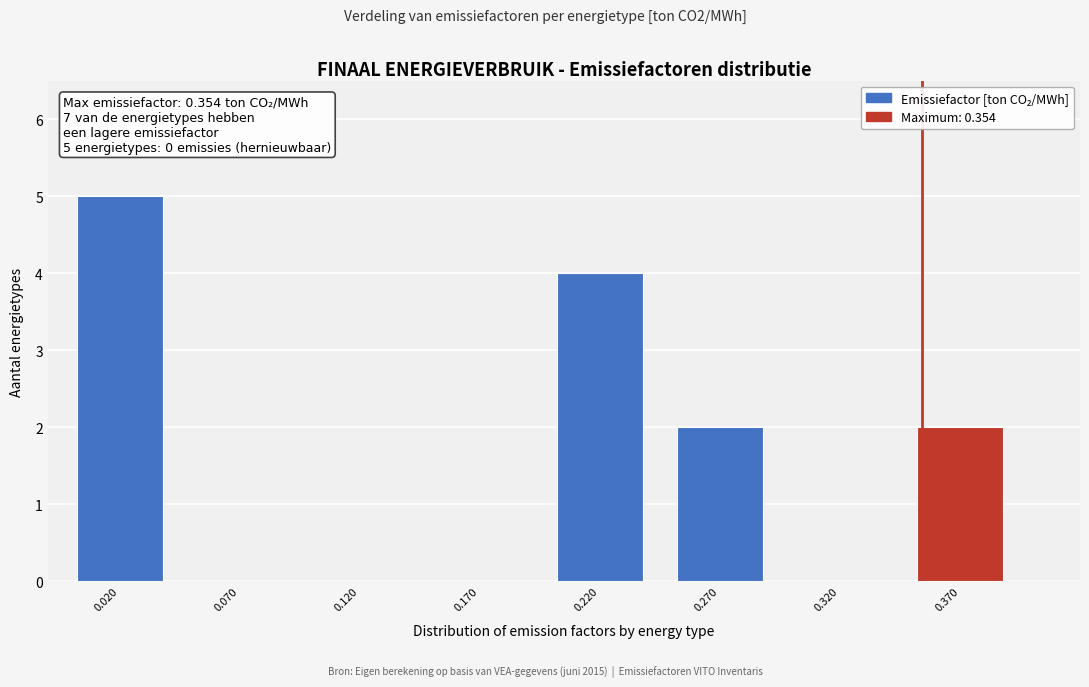

Reading right to left, list all the values displayed in this chart.

0.370=2	0.320=0	0.270=2	0.220=4	0.170=0	0.120=0	0.070=0	0.020=5